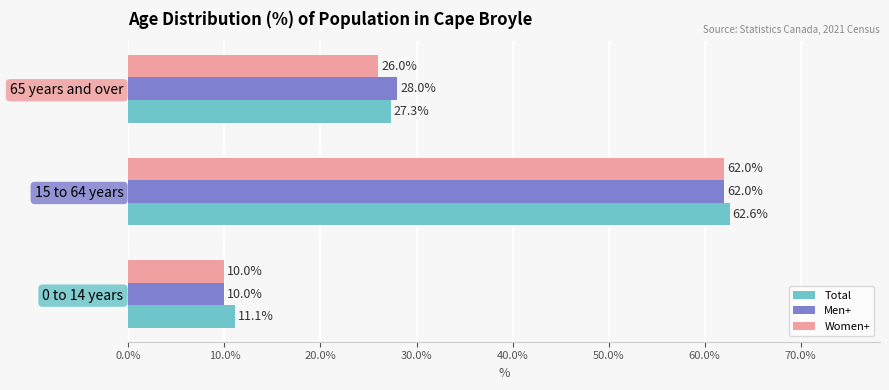

Is the value of Men+ at 0 to 14 years greater than the value of Women+ at 15 to 64 years?

No